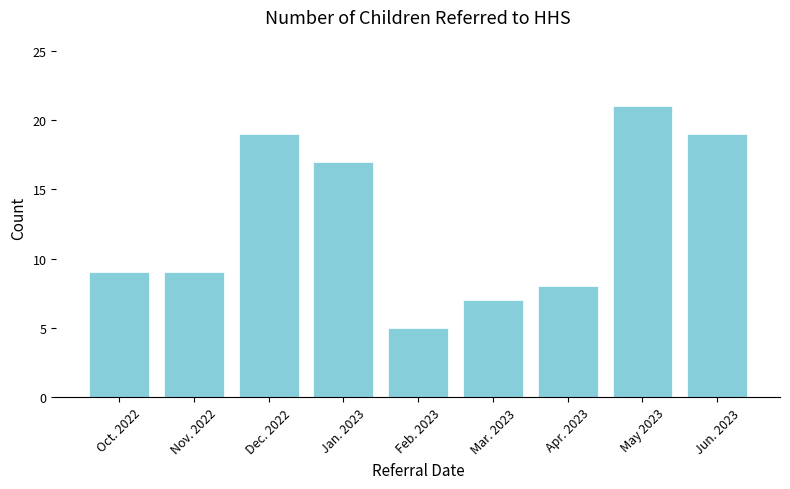

What is the minimum value shown in the chart?

5